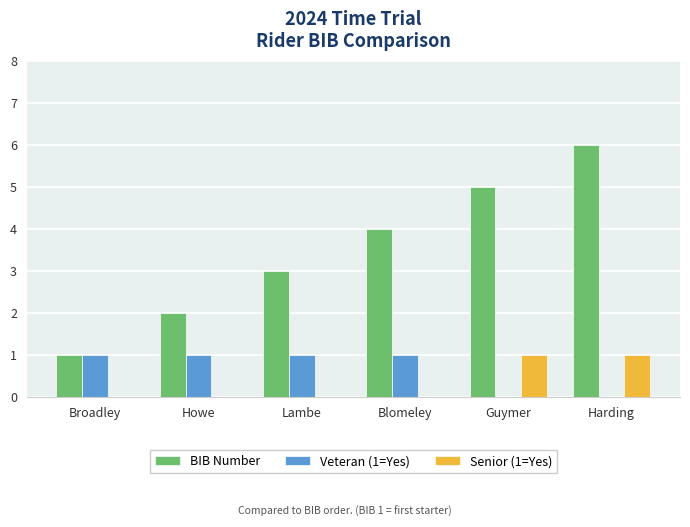

Is the value of Senior (1=Yes) at Blomeley greater than the value of Veteran (1=Yes) at Broadley?

No